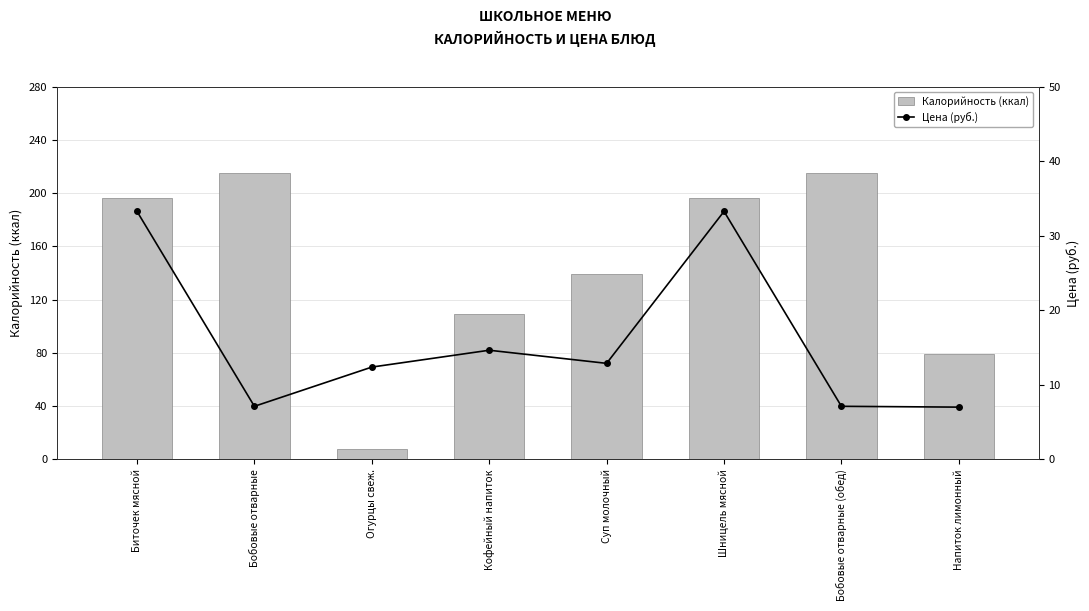

The value of Цена (руб.) at Бобовые отварные (обед) is 12.5. True or false?

False